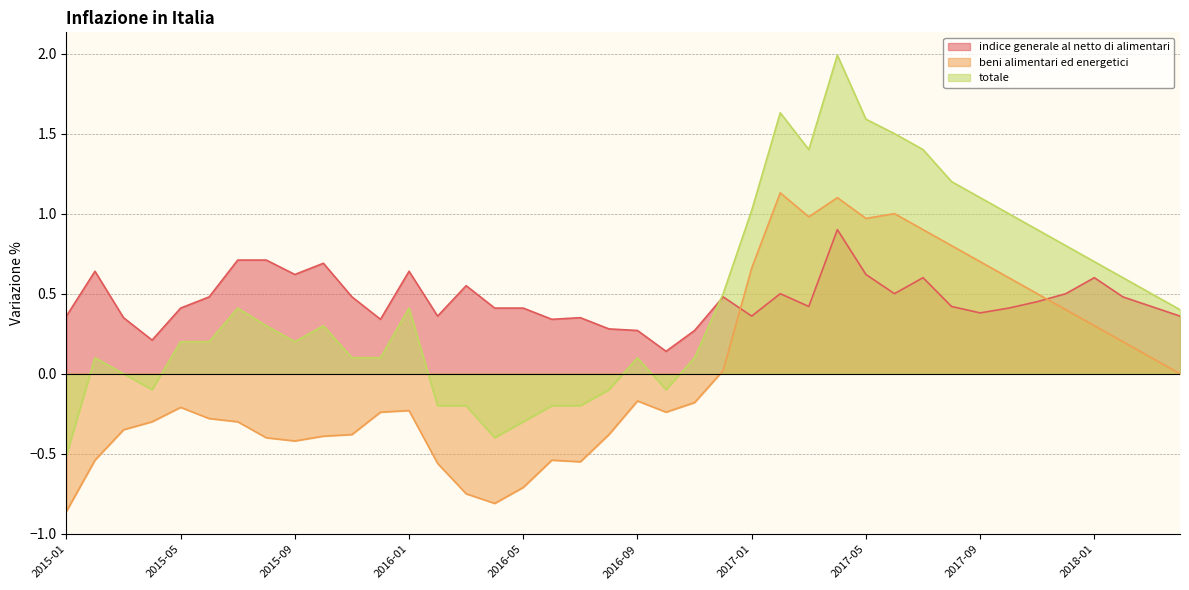

How many times do indice generale al netto di alimentari and totale cross each other?

1